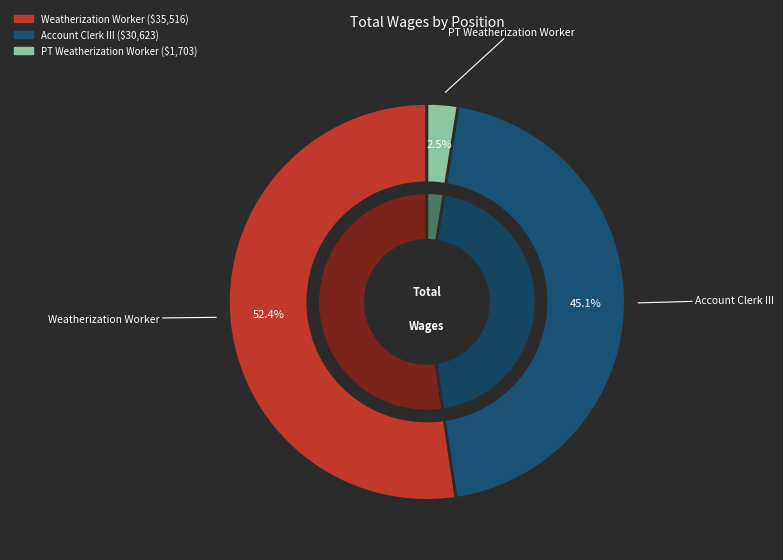

Do Weatherization Worker and PT Weatherization Worker together represent more than half of the pie?

Yes